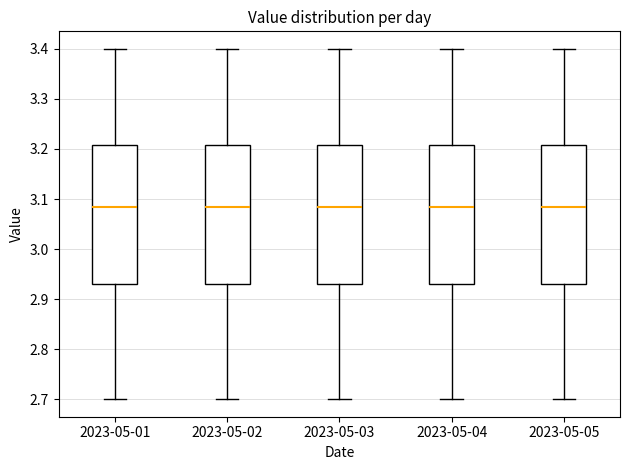

Where does the upper whisker of the box for 2023-05-03 end on the y-axis? The values are not printed on the chart, so give them approximately, as read against the axis.

3.40